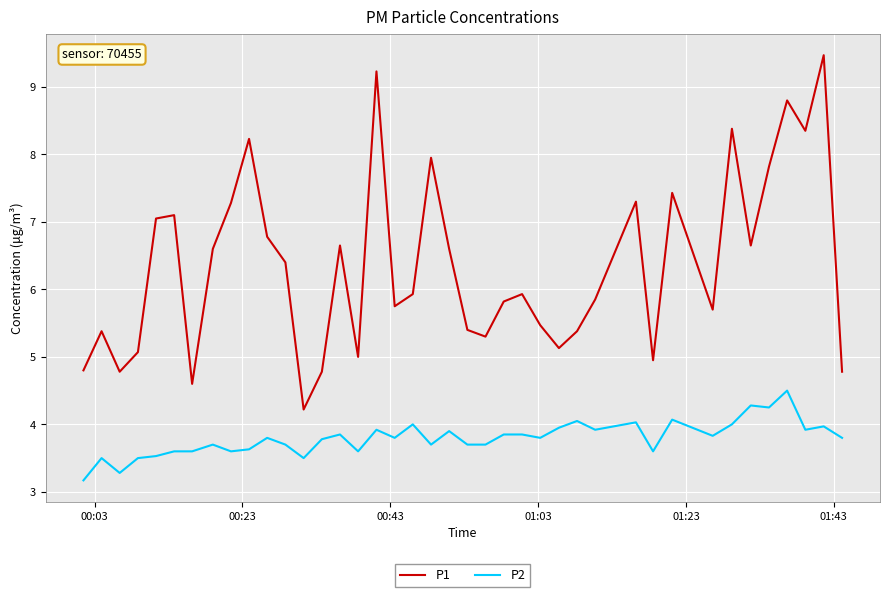

Which series has the largest range (max minus min)?

P1